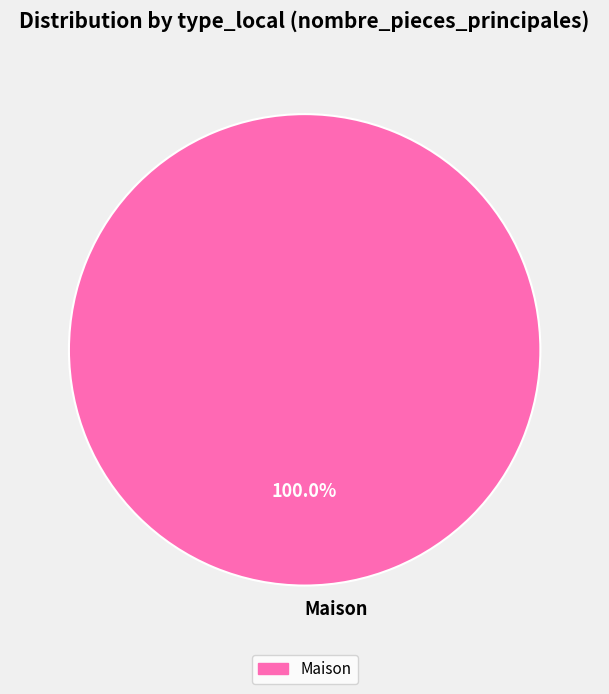

Rank the categories by value from lowest to highest.

Maison